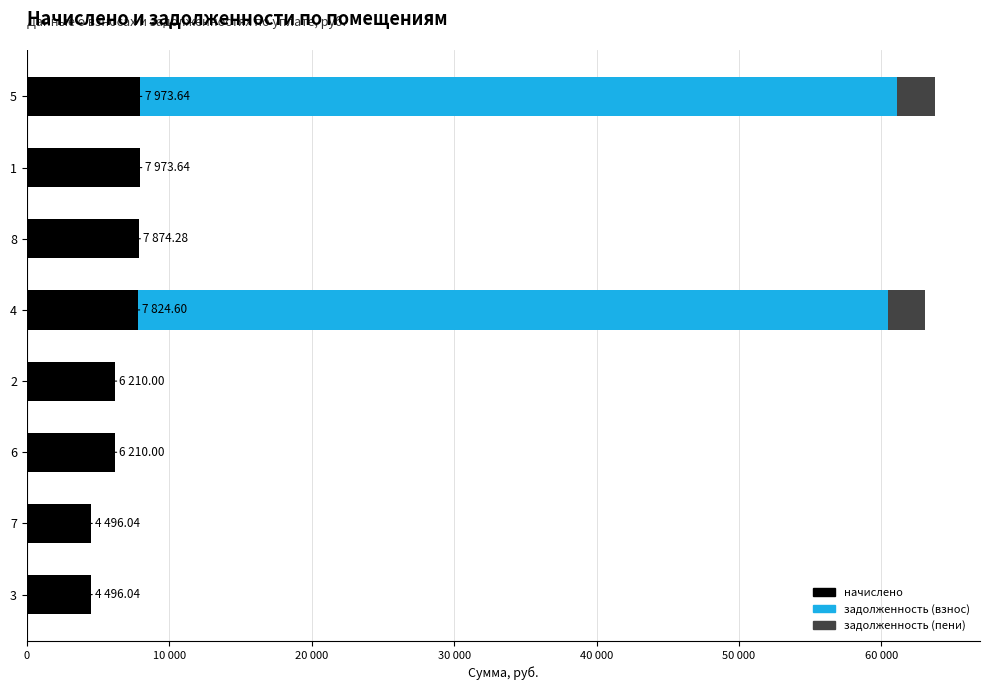

Rank the series at 4 from lowest to highest value.

начислено, задолженность (взнос), задолженность (пени)